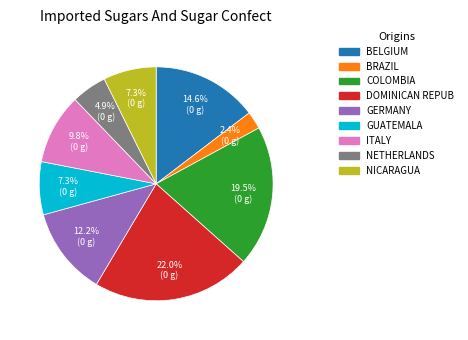

Is there a majority slice in this chart?

No